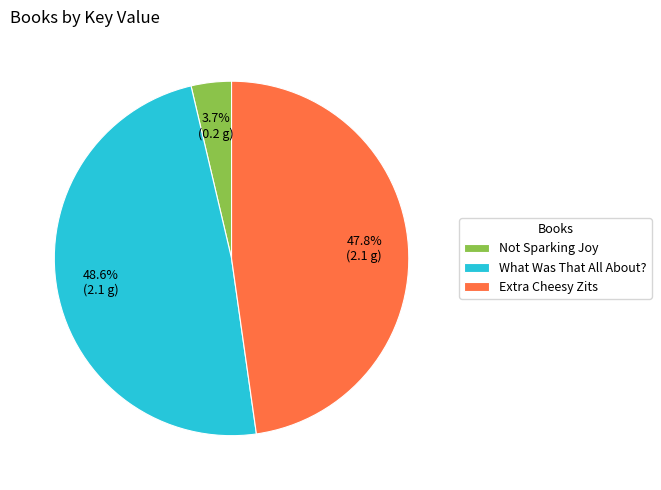

What is the ratio of the value at Not Sparking Joy to the value at Extra Cheesy Zits?

0.1